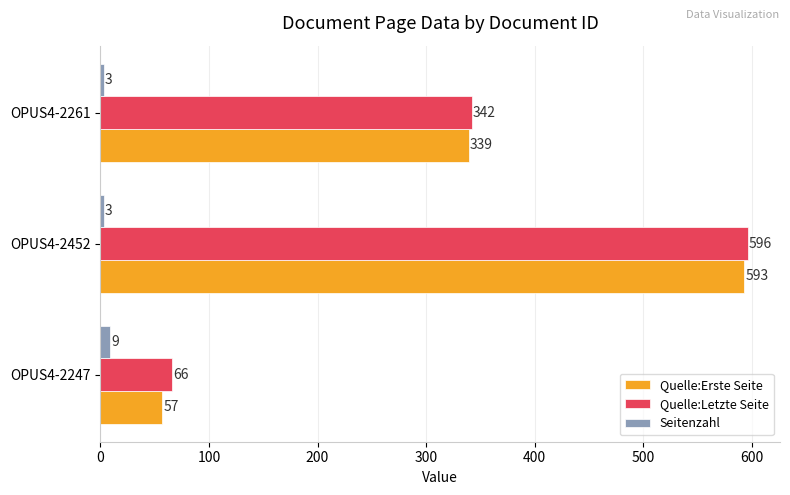

What is the greatest value displayed?

596